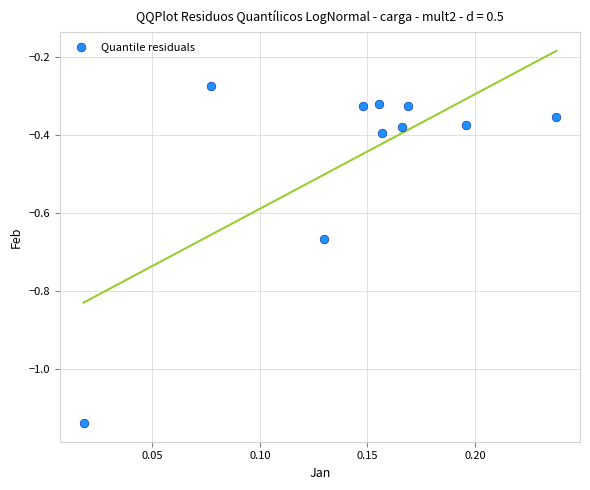

What is the range of Y values (max minus min)?

0.9